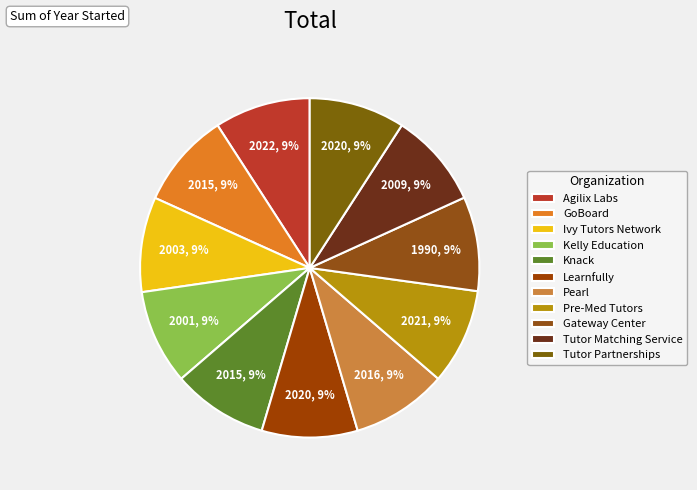

Is it true that Tutor Matching Service is 9% of the pie?

True